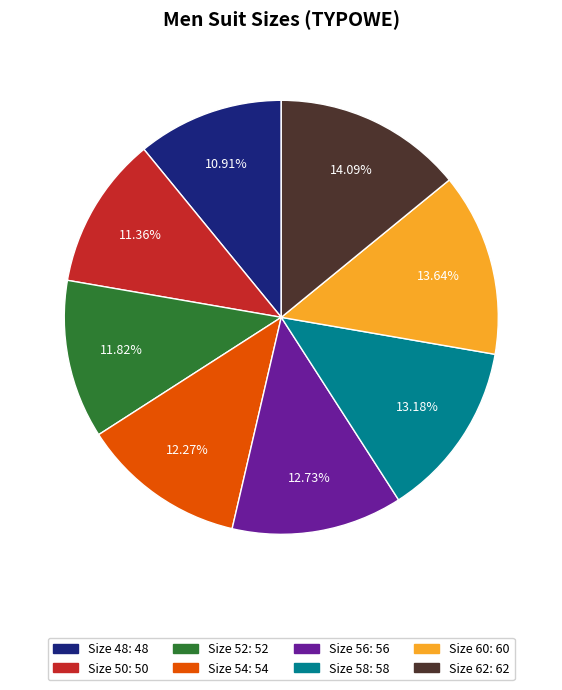

Is there any slice that represents more than half of the pie?

No